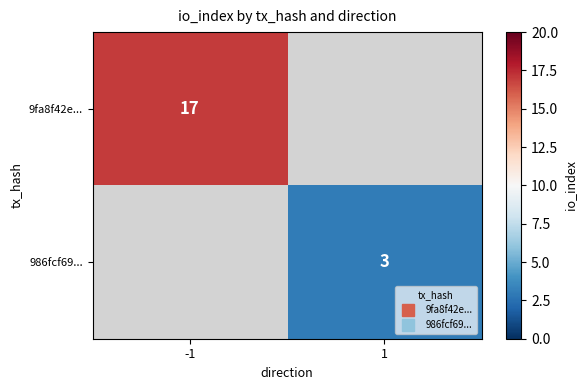

Which series has the largest range (max minus min)?

9fa8f42e...